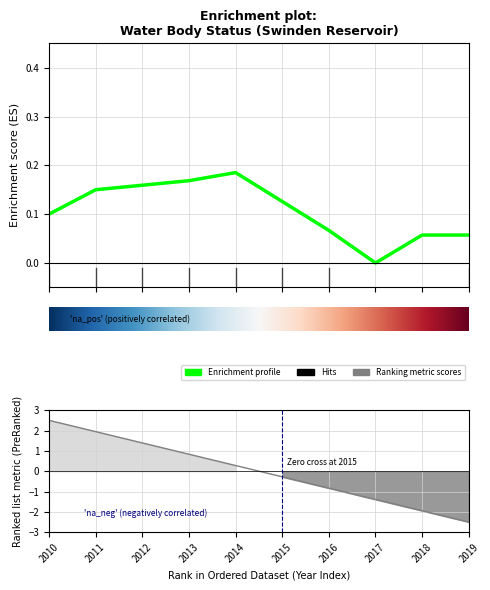

Reading left to right, what are all the values shown in this chart?

2010=0.1	2011=0.2	2012=0.2	2013=0.2	2014=0.2	2015=0.1	2016=0.1	2017=0.0	2018=0.1	2019=0.1